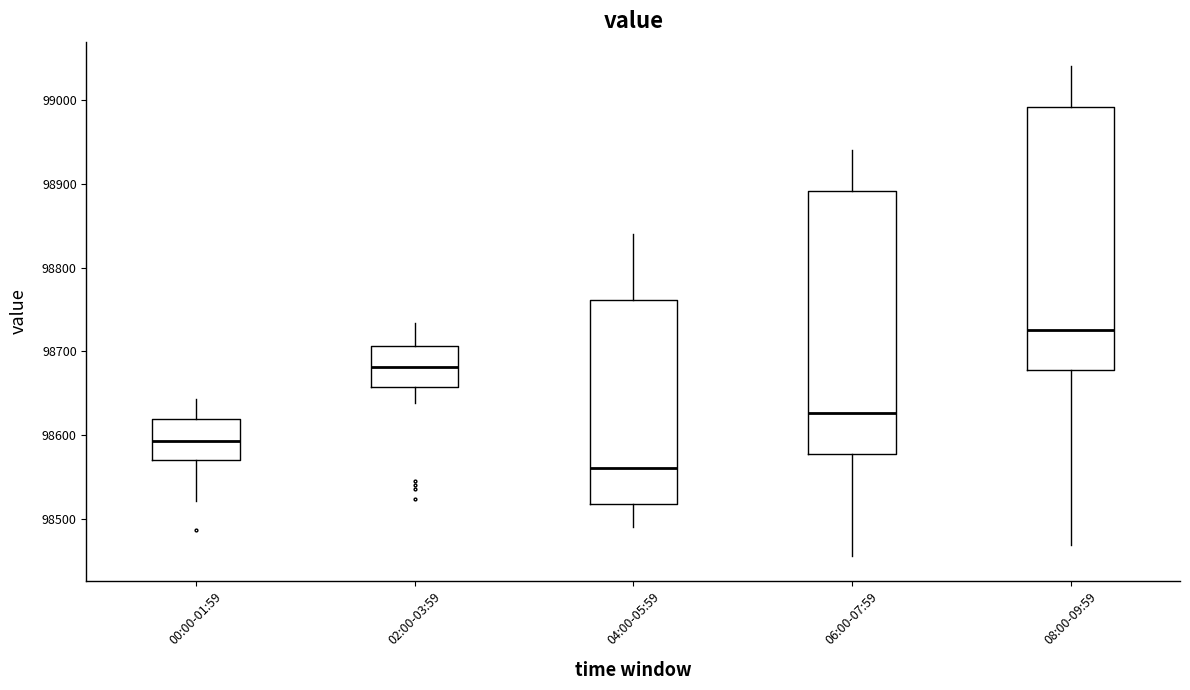

Reading left to right, transcribe this box plot: for each box, give where its median line is, the range the box spans, and where its two whiskers end, as read against the y-axis. The values are not printed on the chart, so give them approximately, as read against the axis.

00:00-01:59: median 98590, box 98570 to 98620, whiskers 98520 to 98640
02:00-03:59: median 98680, box 98660 to 98710, whiskers 98640 to 98730
04:00-05:59: median 98560, box 98520 to 98760, whiskers 98490 to 98840
06:00-07:59: median 98630, box 98580 to 98890, whiskers 98460 to 98940
08:00-09:59: median 98730, box 98680 to 98990, whiskers 98470 to 99040